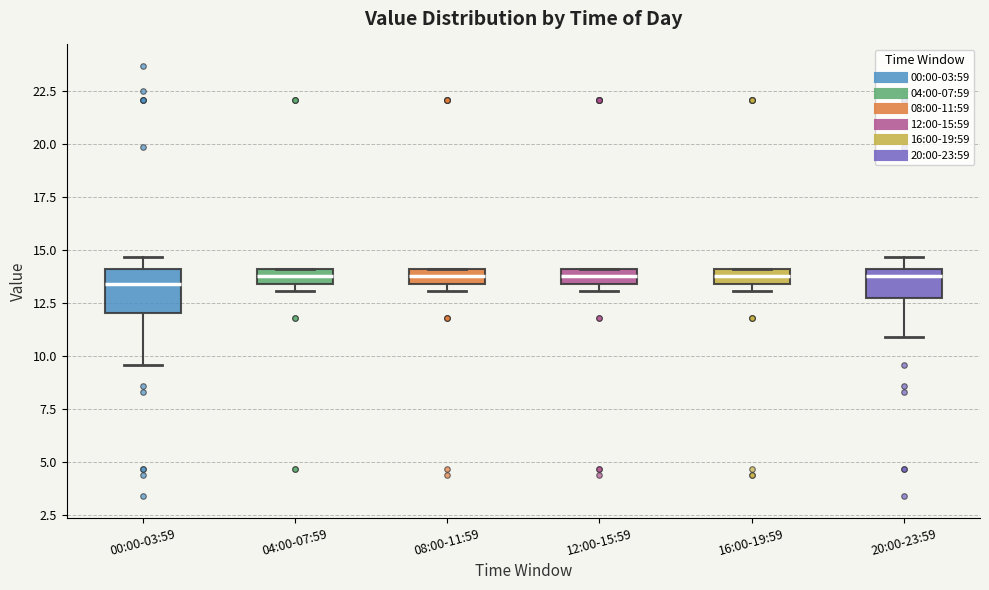

Where is the upper edge of the box for 08:00-11:59 on the y-axis? The values are not printed on the chart, so give them approximately, as read against the axis.

14.0